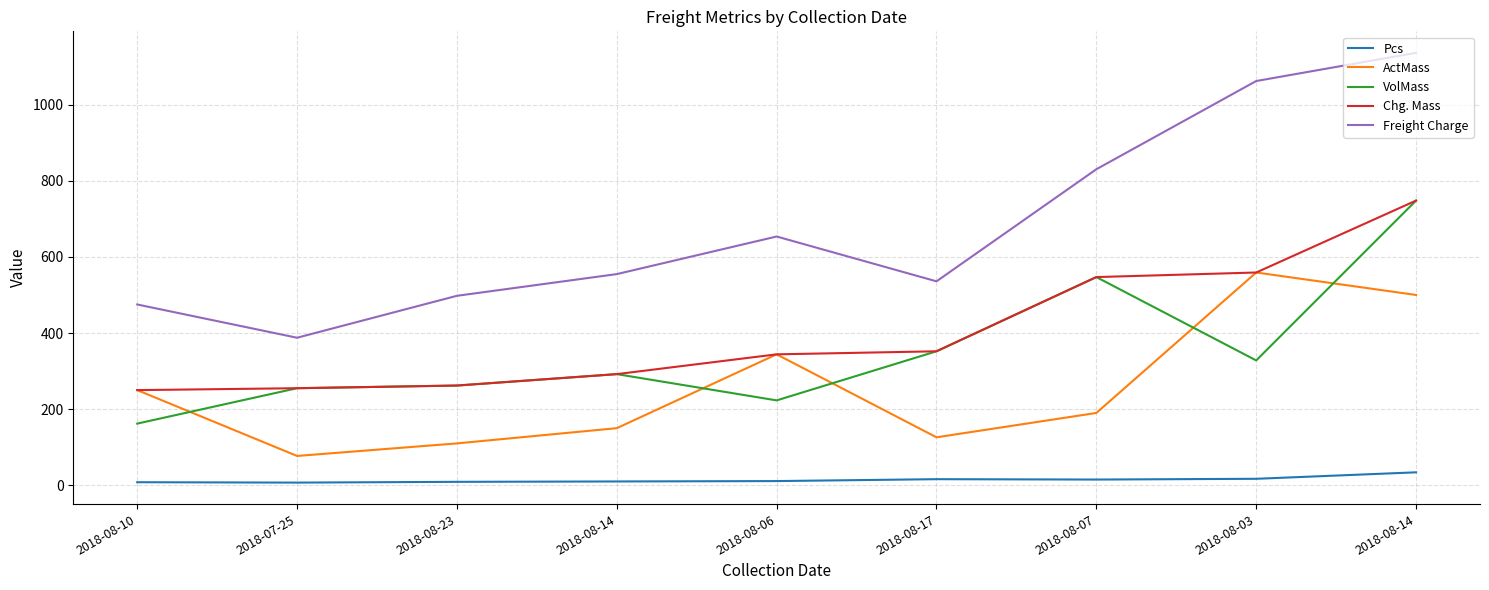

Does the chart have visible grid lines?

Yes